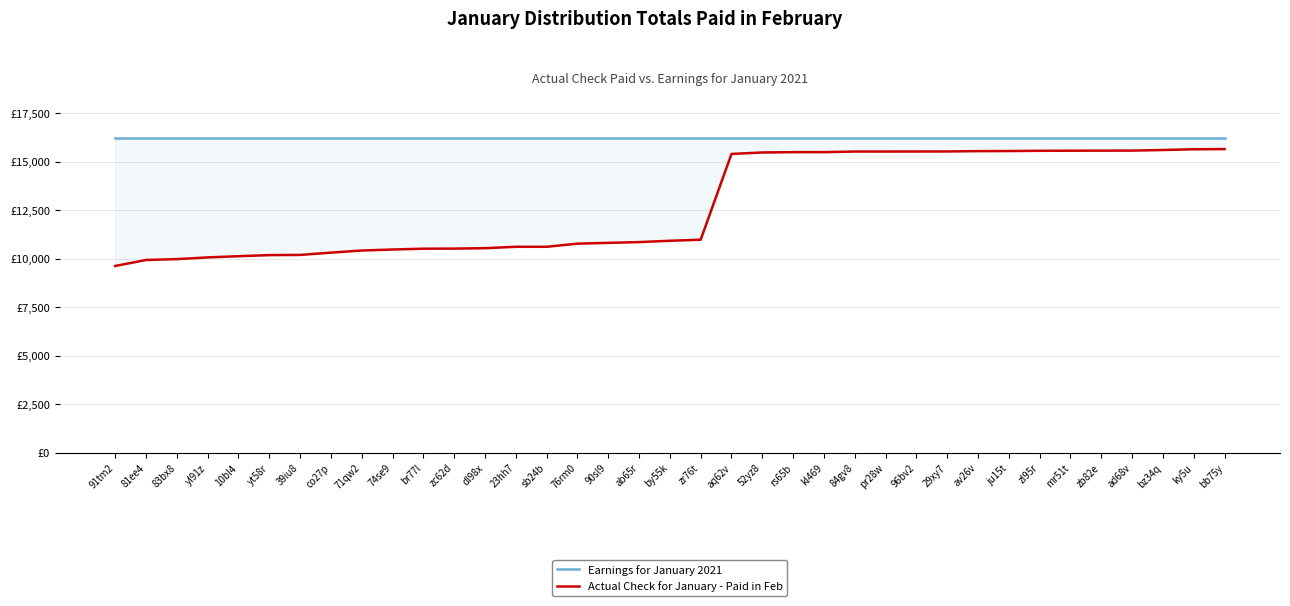

Which category has the highest value in the Actual Check for January - Paid in Feb series?

bb75y